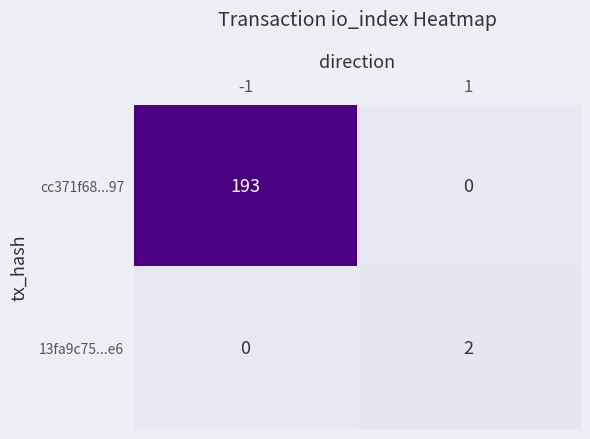

What is the greatest value displayed?

193